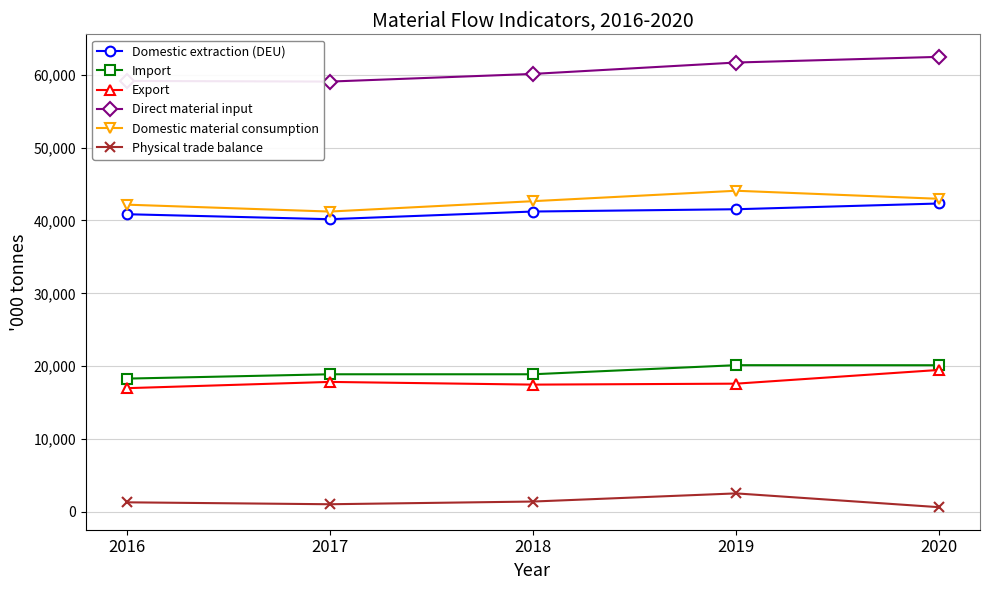

Is it true that Domestic extraction (DEU) equals 72511 at 2020?

False